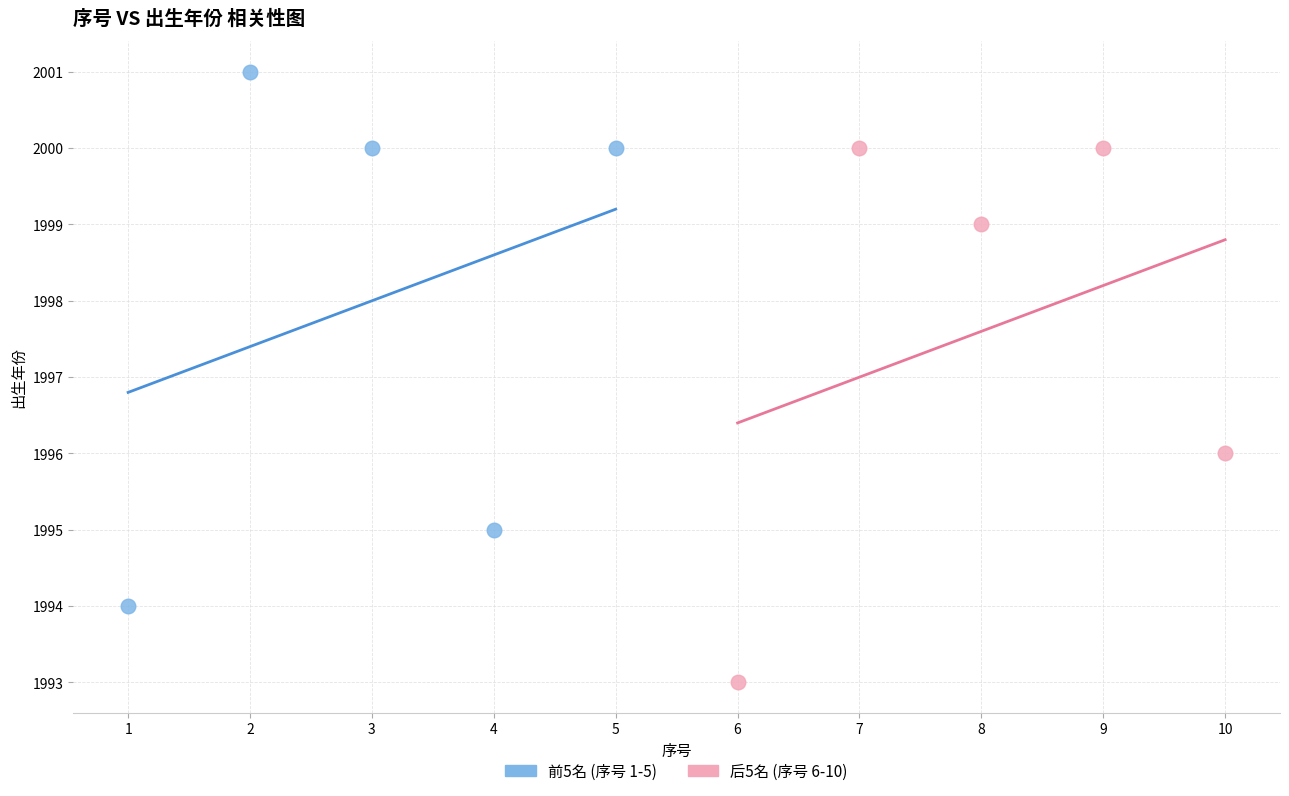

Which series reaches the maximum Y coordinate?

前5名 (序号 1-5)